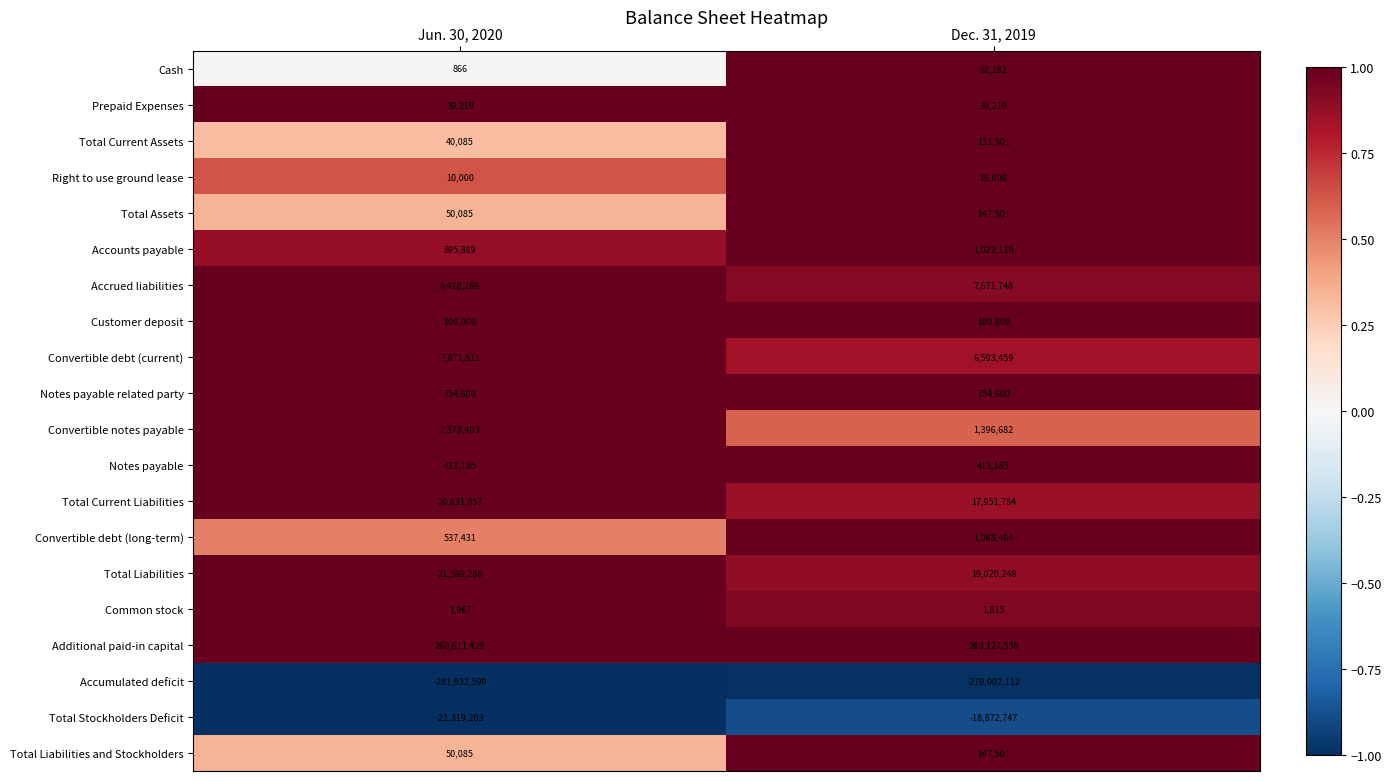

What is the lowest value of the Notes payable related party series?

754600